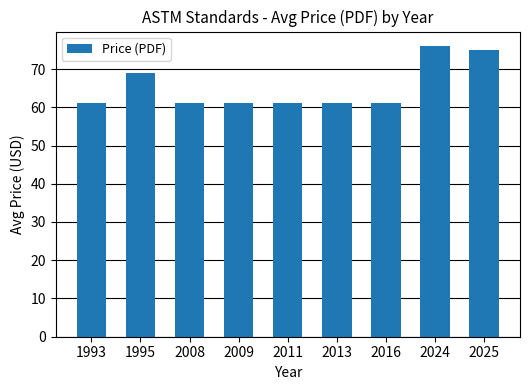

Reading left to right, what are all the values shown in this chart?

61	69	61	61	61	61	61	76	75